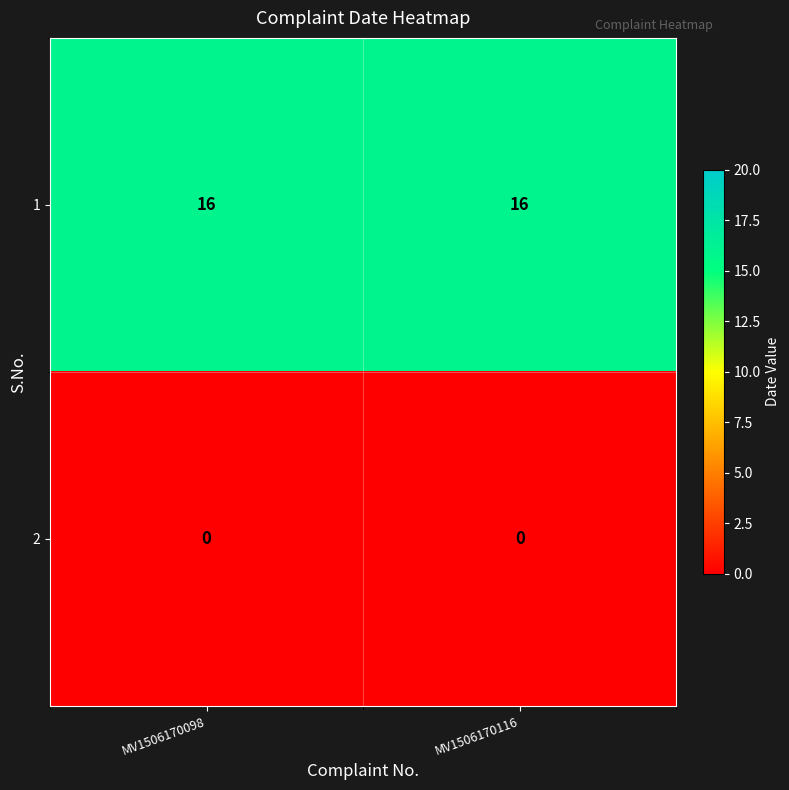

What is the difference between the highest and lowest values at MV1506170116?

16